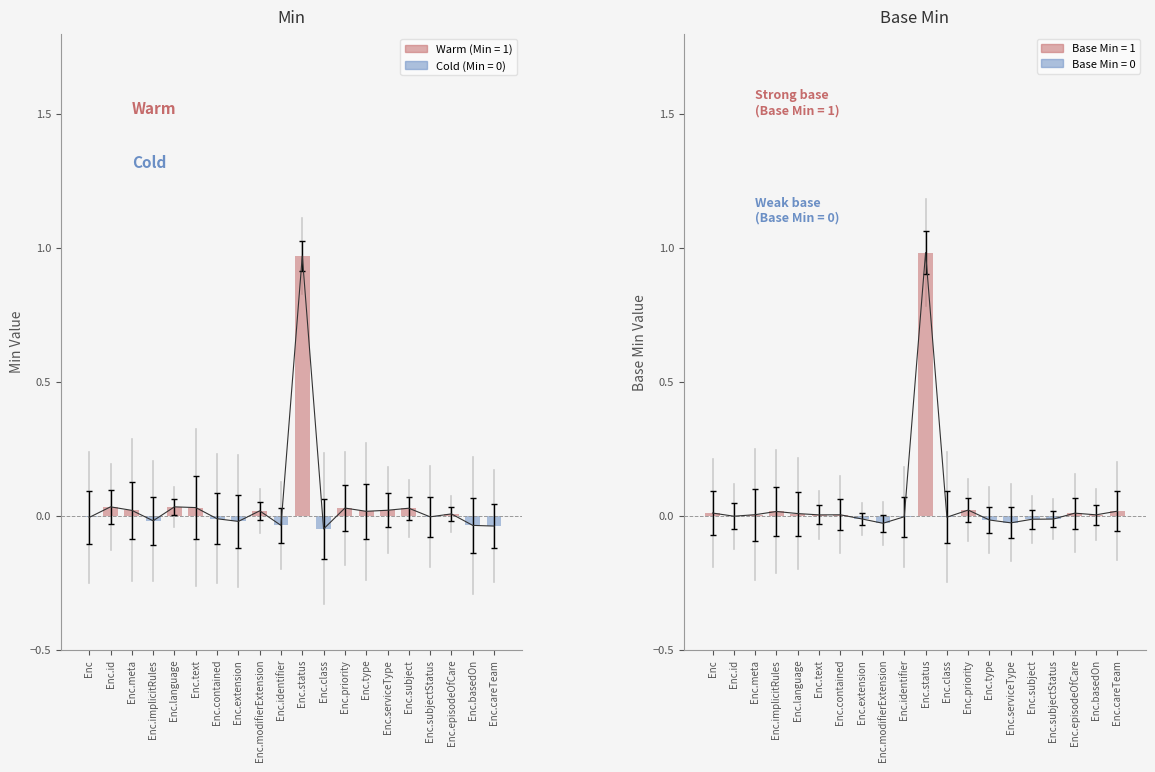

Which label corresponds to the smallest value in the chart?

Enc.class